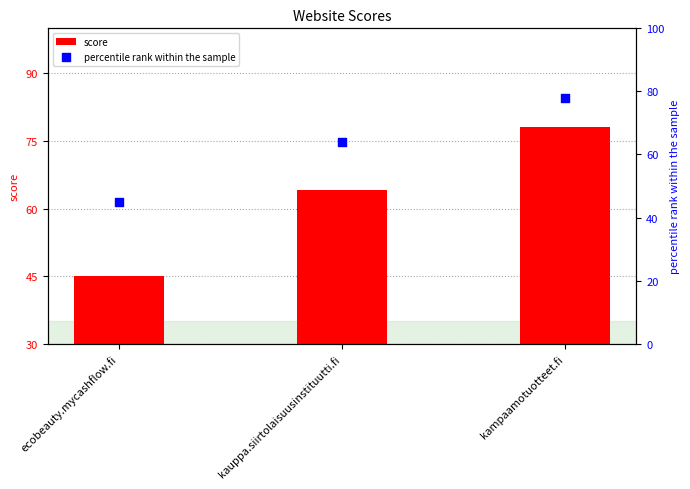

Which series has the largest total across all categories?

percentile rank within the sample